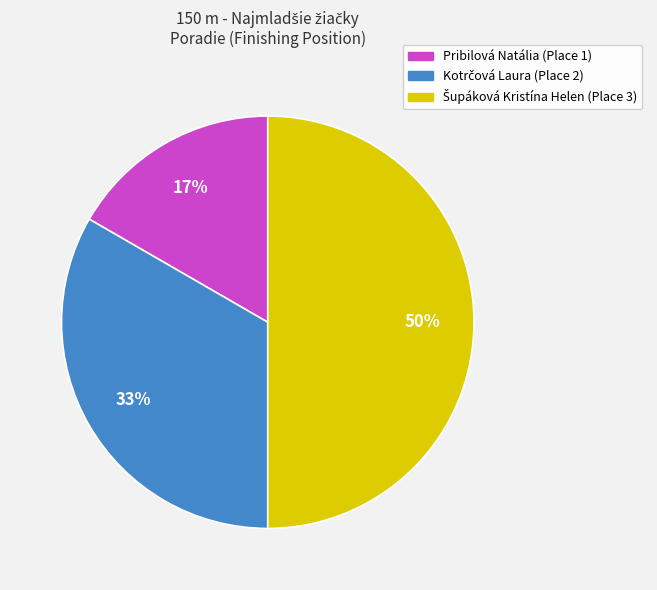

Does Pribilová Natália (Place 1) account for over 50% of the chart?

No